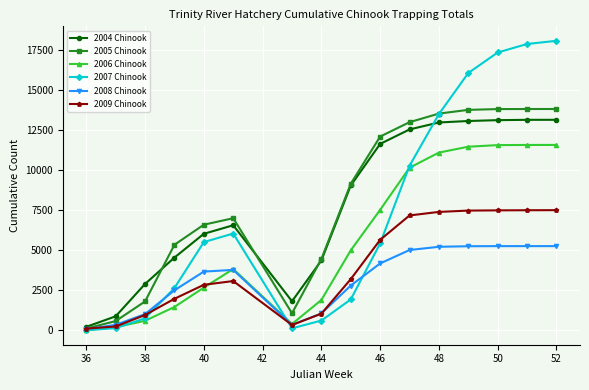

Which series has the largest range (max minus min)?

2007 Chinook